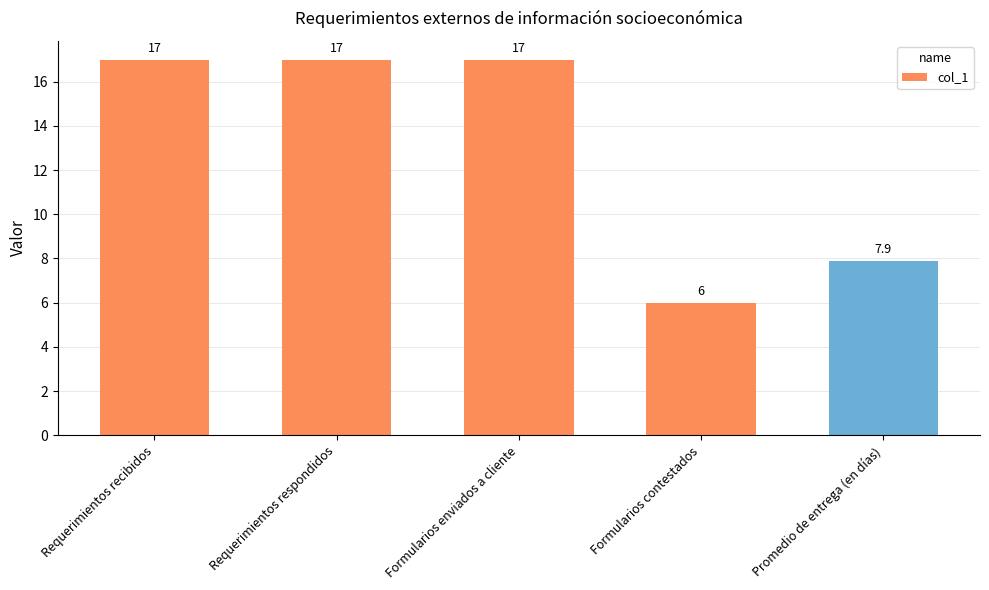

What is the minimum value shown in the chart?

6.0